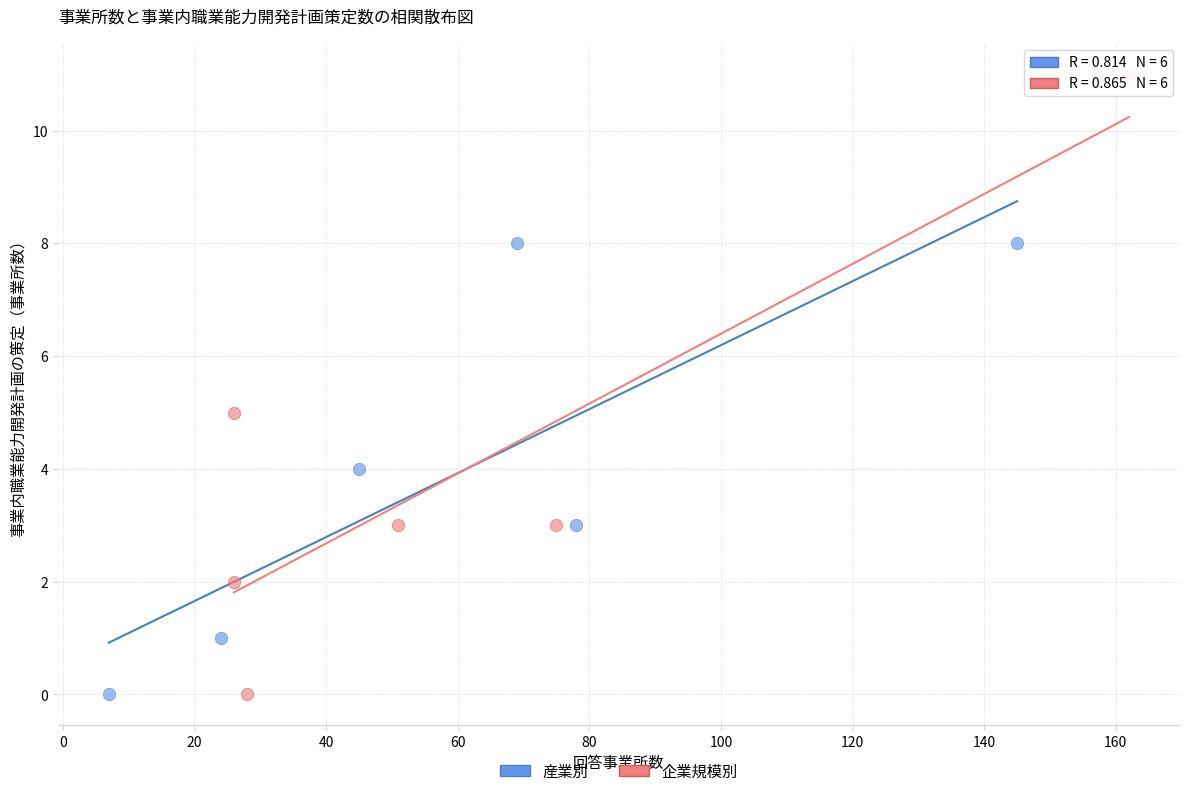

Which series has the largest Y range (max minus min)?

企業規模別